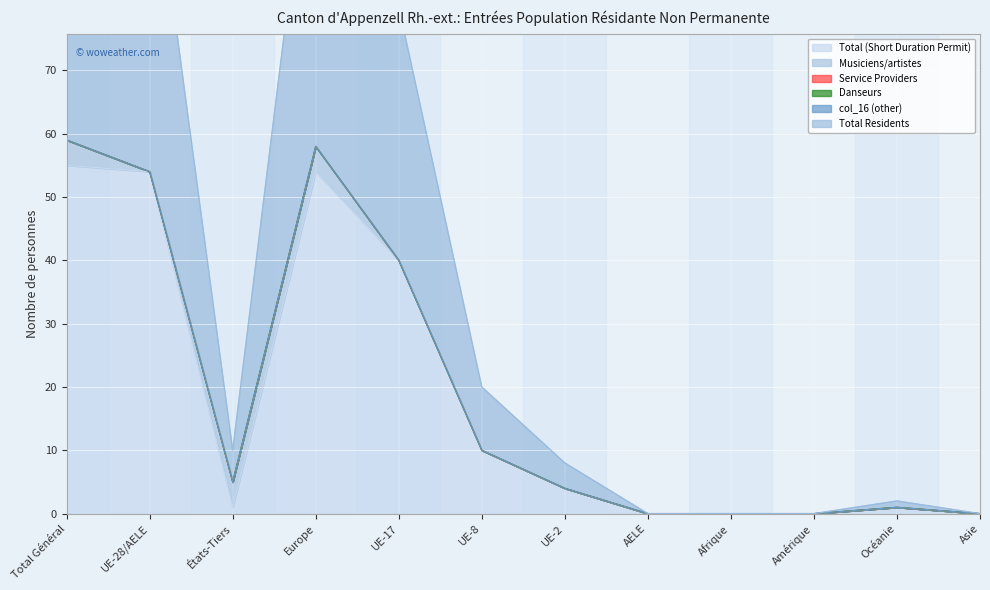

What is the difference between the maximum and second lowest values in the Total Residents series?

59